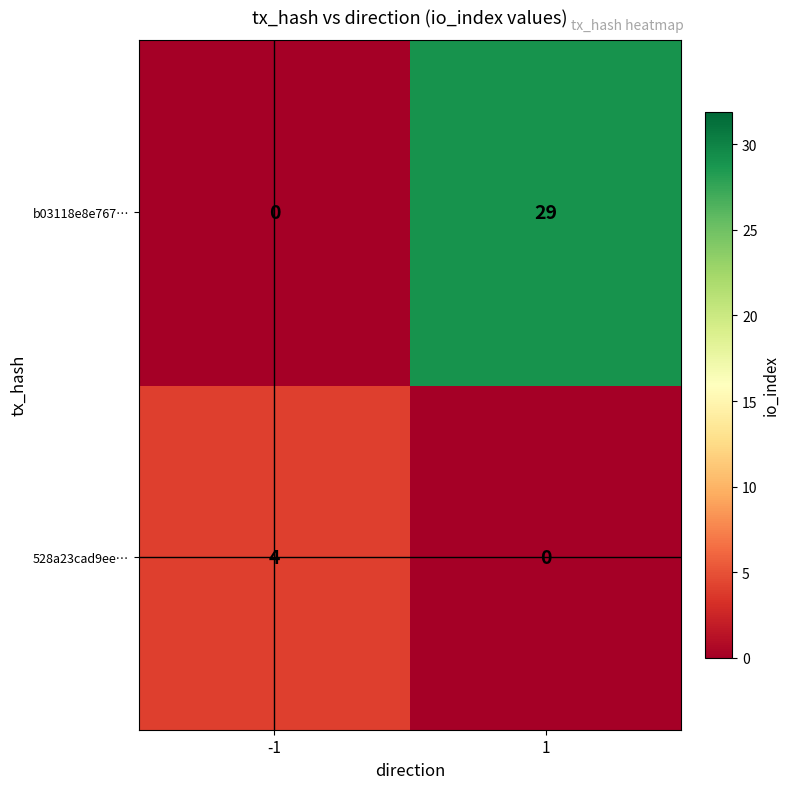

The 528a23cad9ee… series shows 4 at -1. True or false?

True